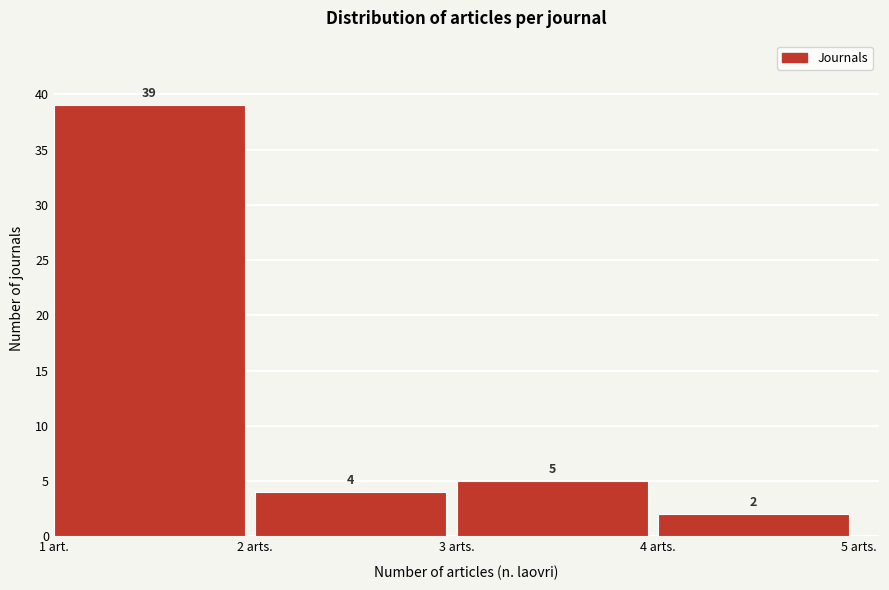

Reading left to right, list all the values displayed in this chart.

39	4	5	2